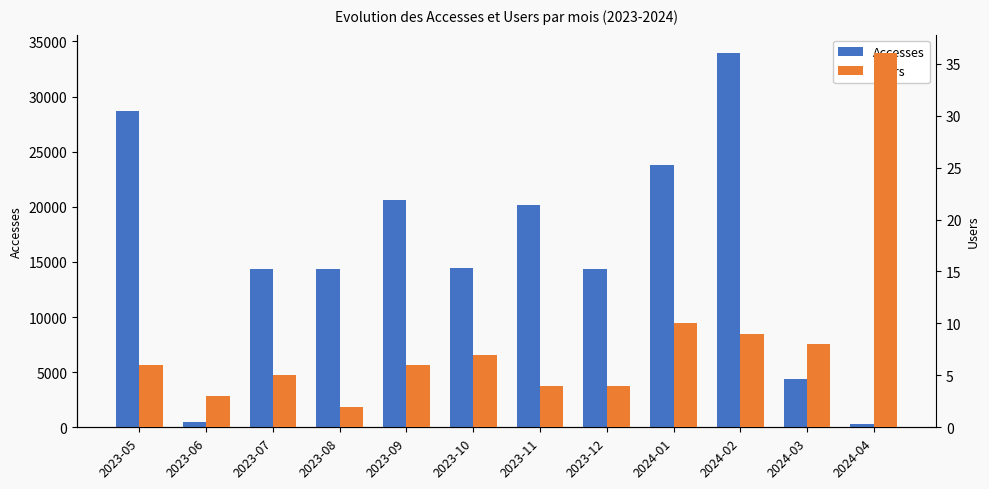

What is the average value of the Accesses series?

15808